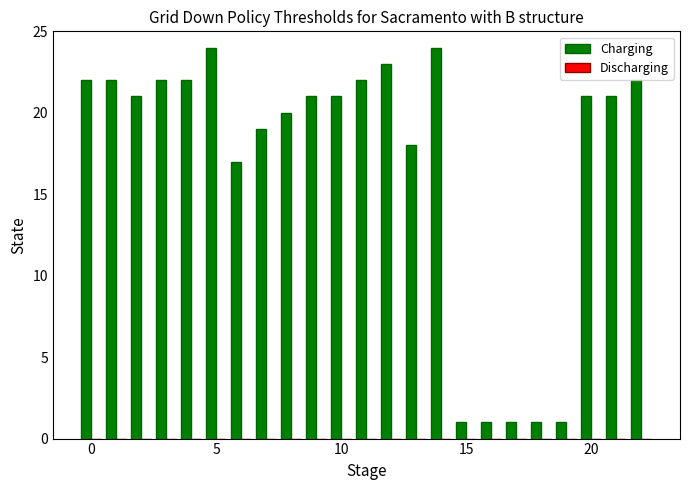

What is the maximum value shown in the chart?

24